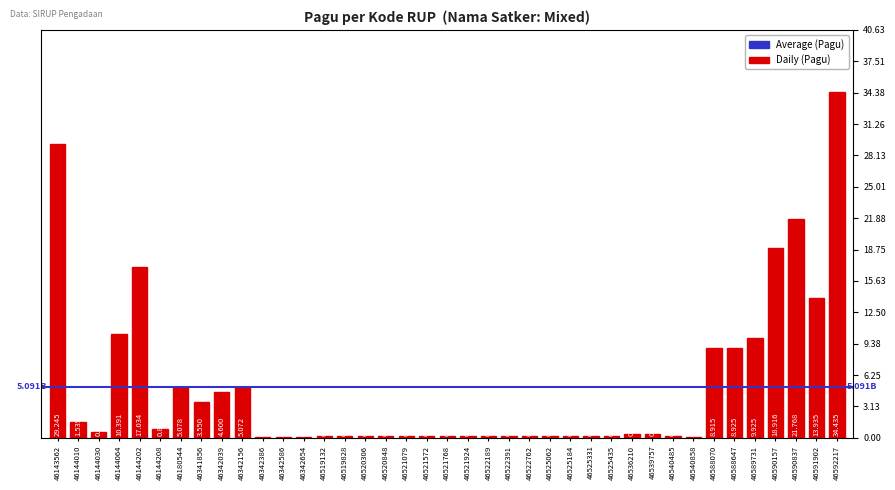

What is the change in value from 46144010 to 46144202?

+15494533200